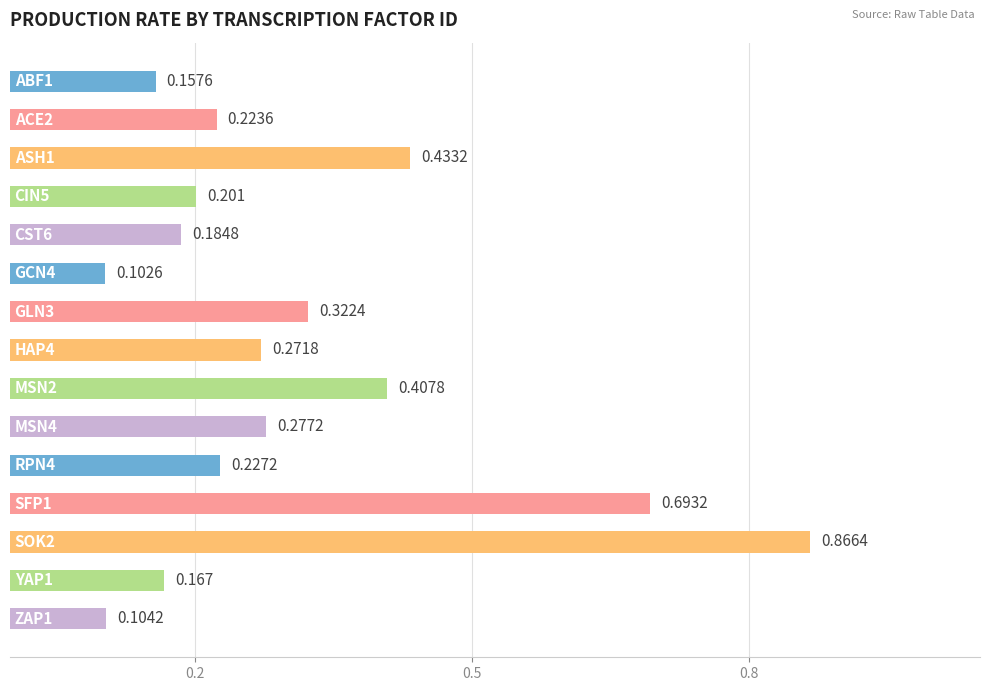

How many data points does each series have?

15